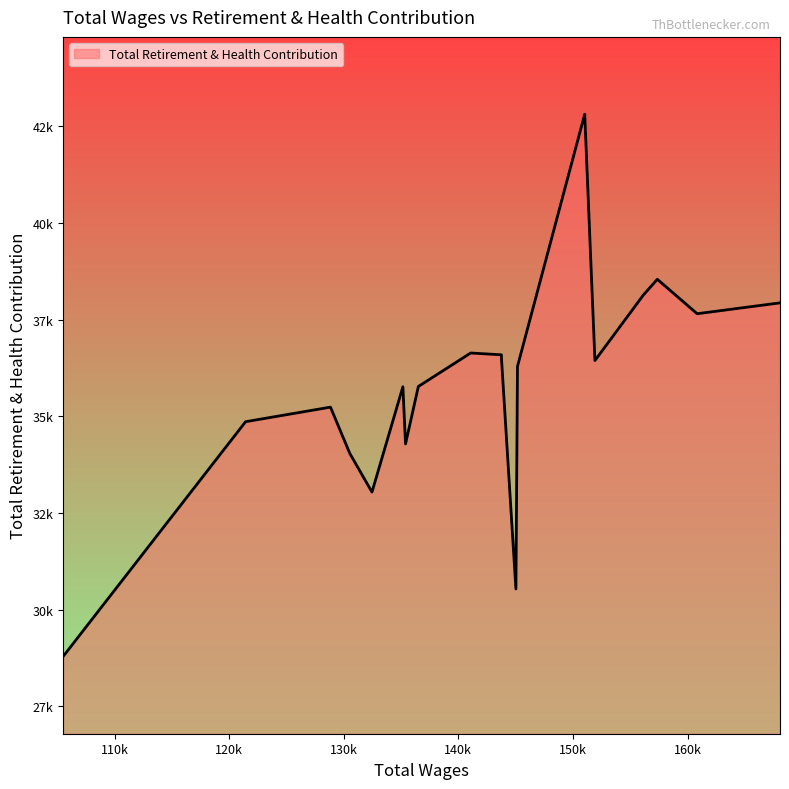

Where is the data nearest to the value 35801?

136510.0